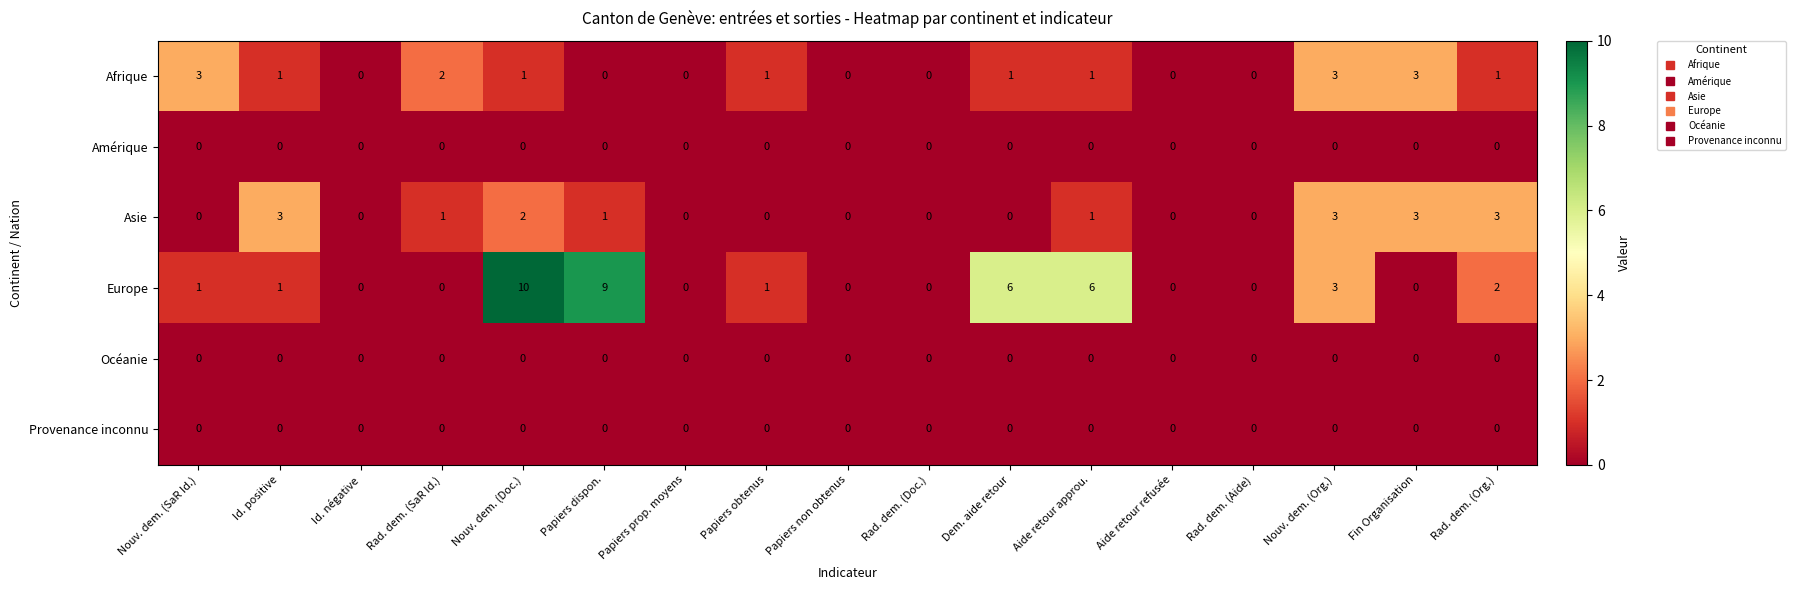

What is the sum of the Europe values at Nouv. dem. (Doc.) and Papiers obtenus?

11